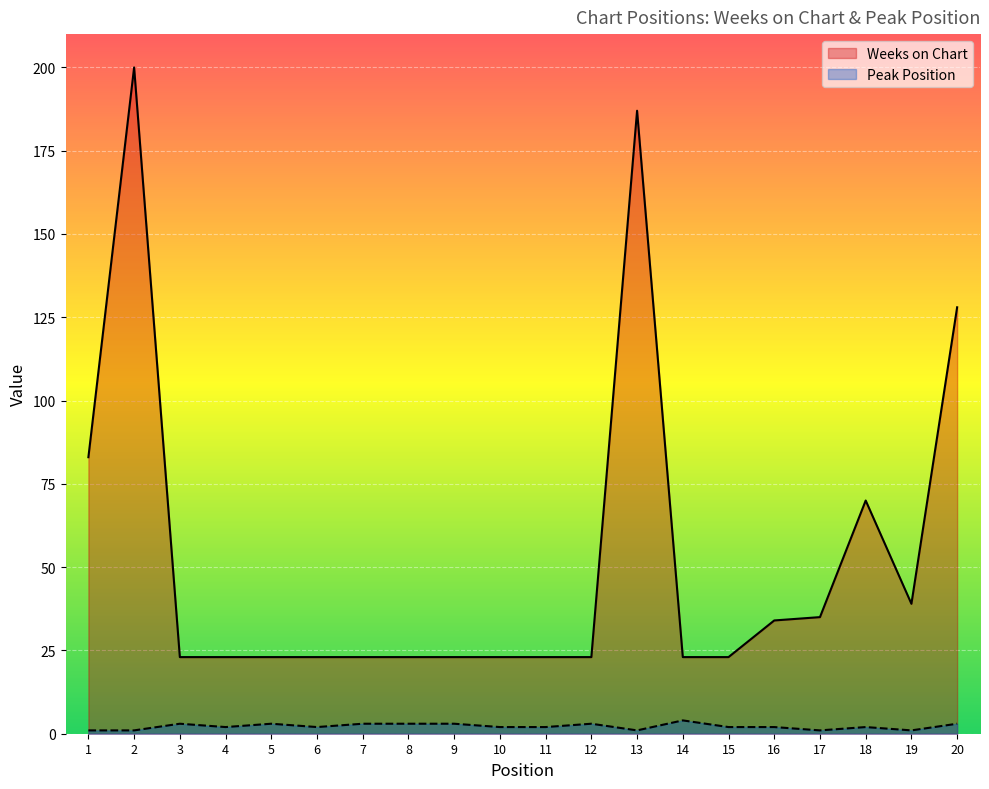

Is the value of Weeks on Chart at 13 greater than the value of Peak Position at 3?

Yes